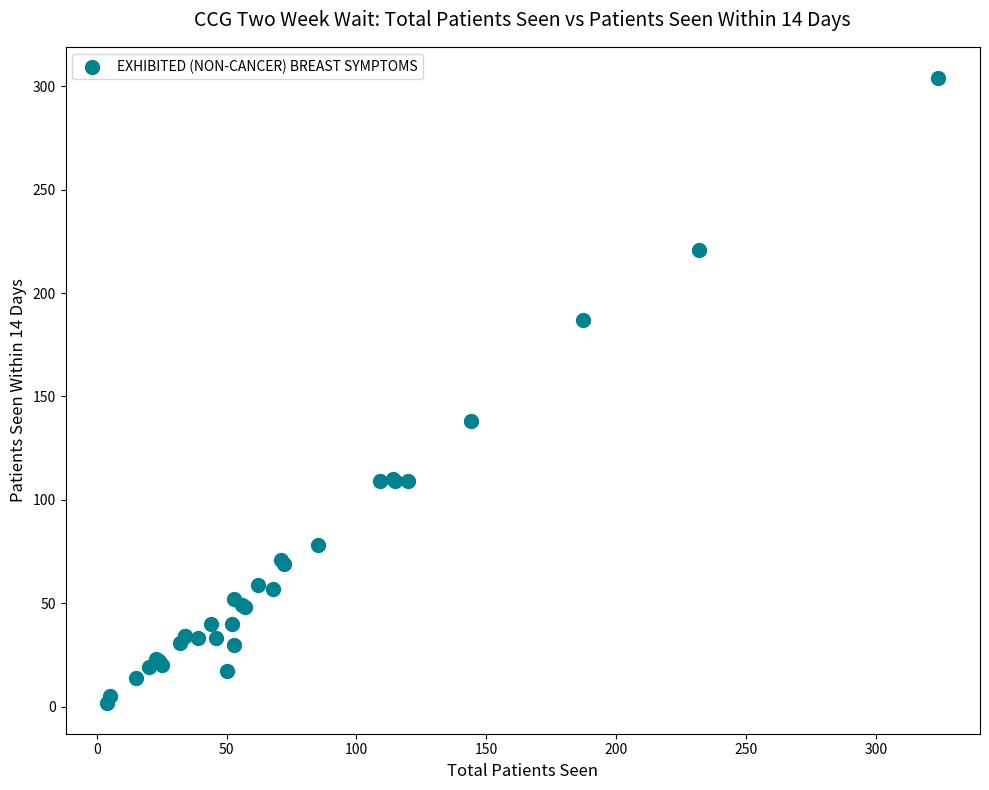

What Y value in the scatter plot is closest to 153?

138